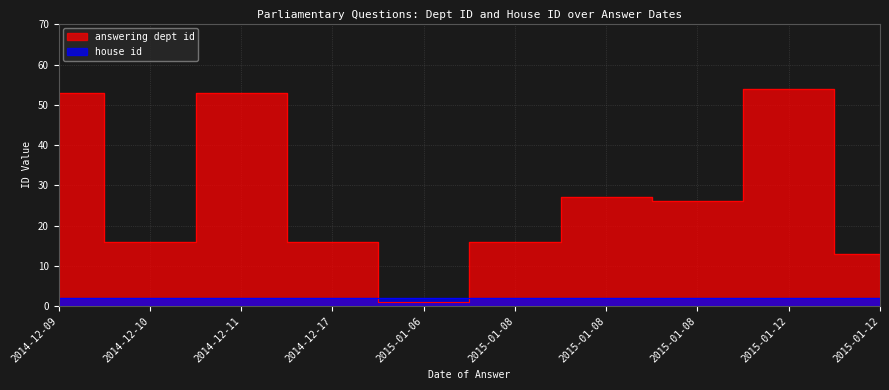

Reading left to right, list all the values displayed in this chart.

53	16	53	16	1	16	27	26	54	13